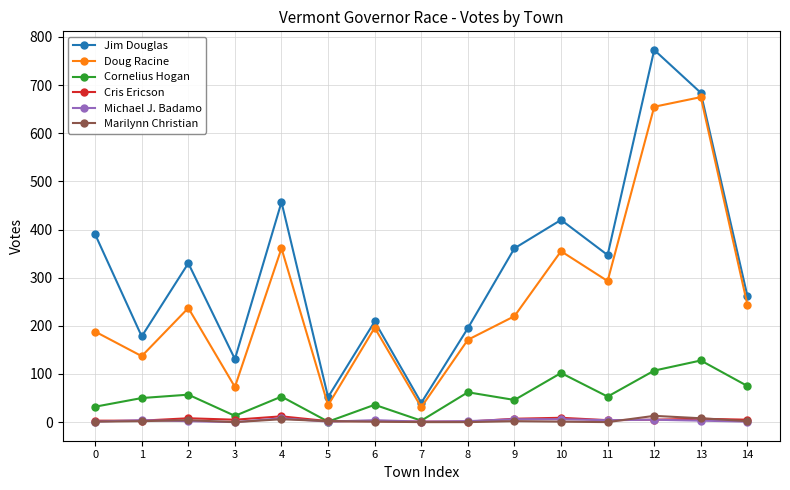

How many distinct data groups are displayed?

6